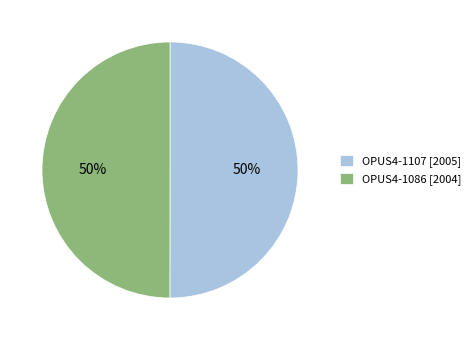

What is the ratio of the value at OPUS4-1107 to the value at OPUS4-1086?

1.0